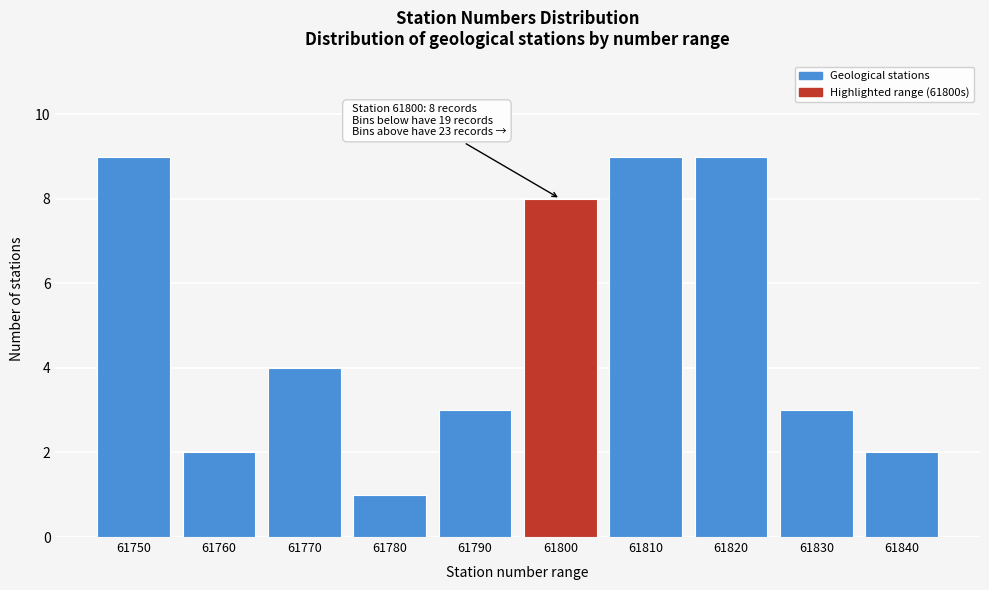

Reading left to right, list all the values displayed in this chart.

61750=9	61760=2	61770=4	61780=1	61790=3	61800=8	61810=9	61820=9	61830=3	61840=2